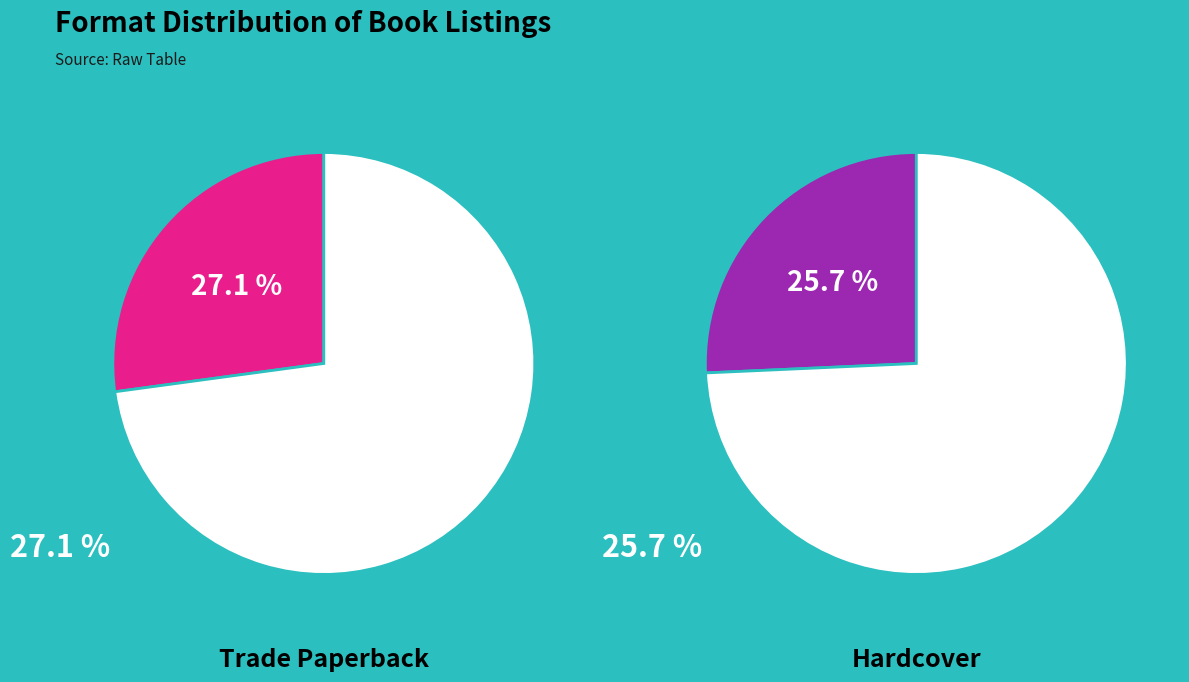

True or false: Other accounts for 14% of the total.

False